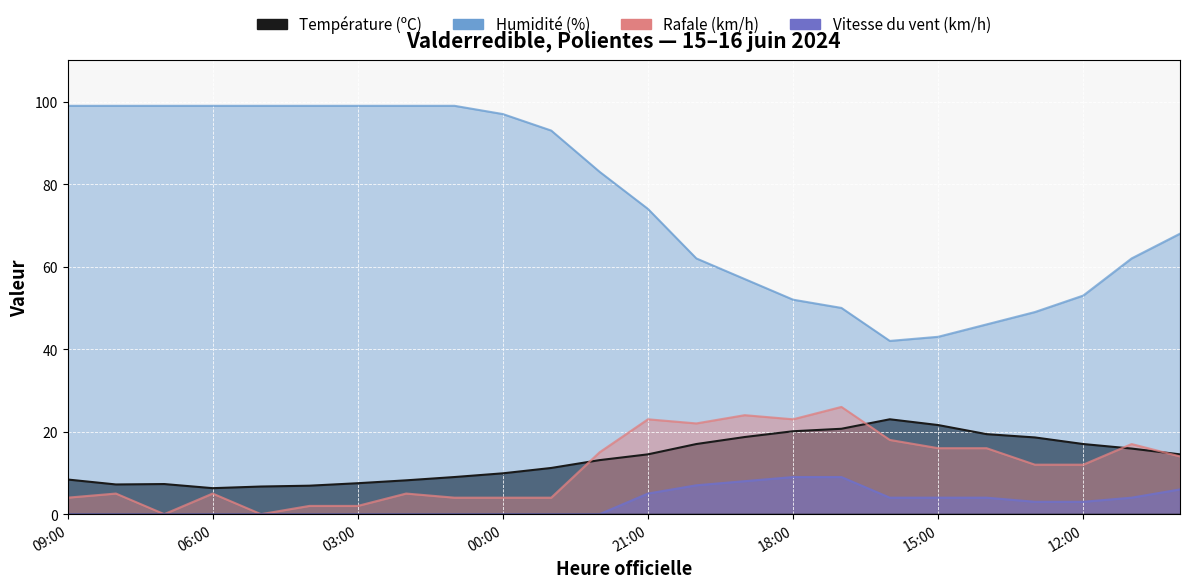

What is the sum of all Rafale (km/h) values?

273.0